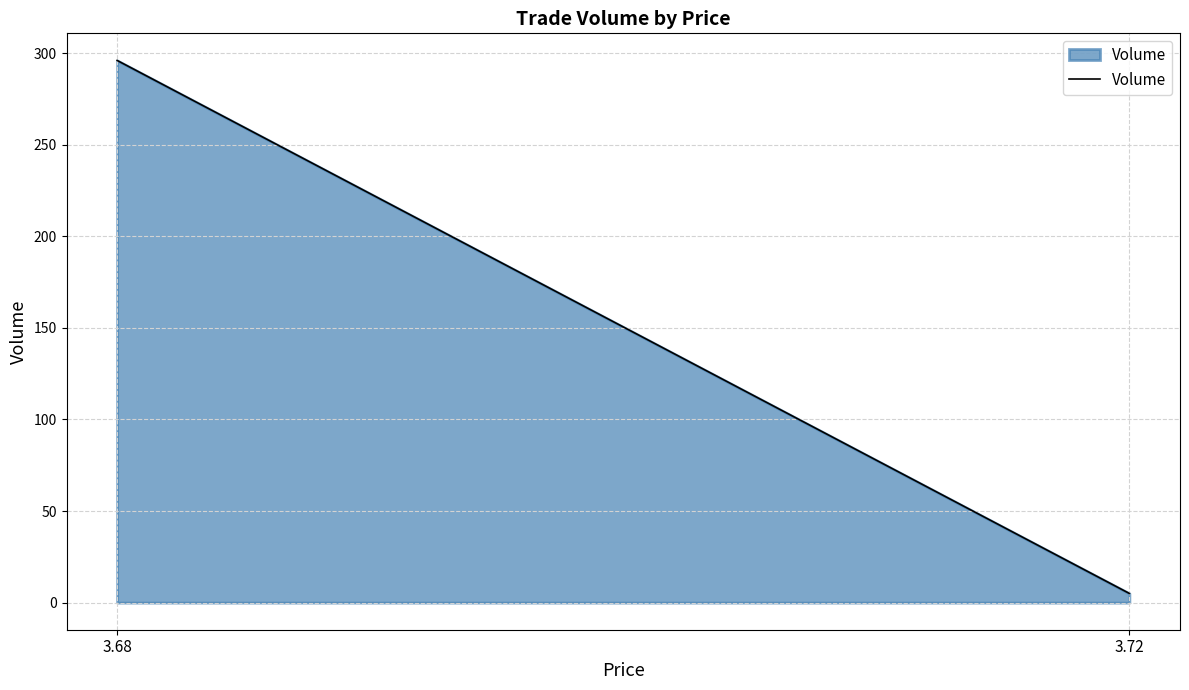

What is the difference between the values at 3.72 and 3.68?

291